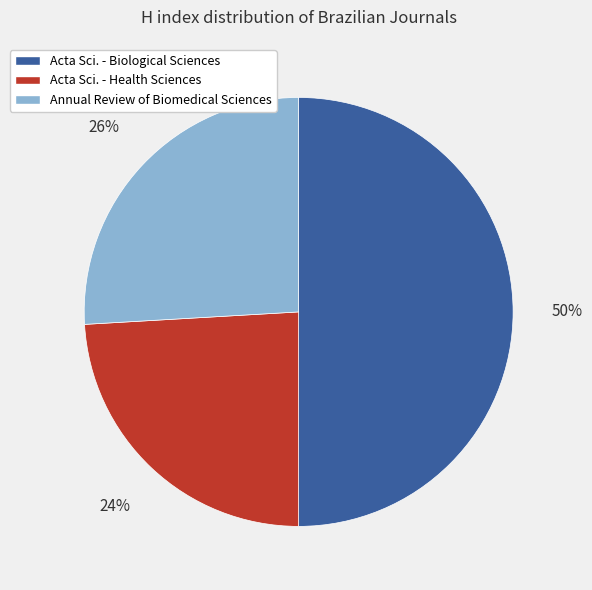

To the nearest percent, what is the combined percentage of Acta Sci. - Health Sciences and Acta Sci. - Biological Sciences?

74%